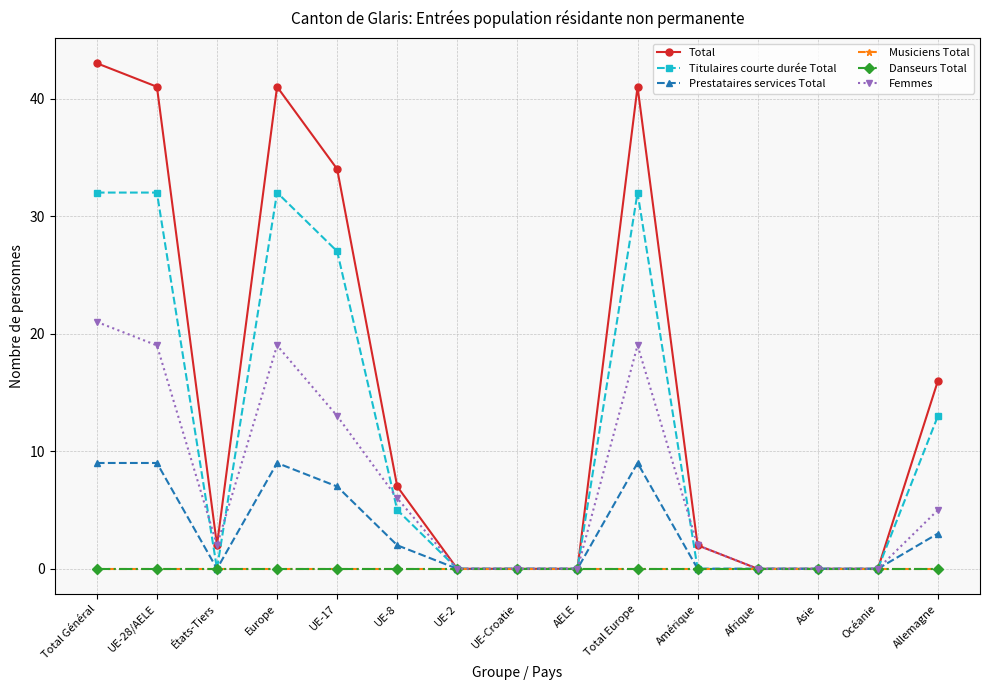

What is the label of the 15th point from the left?

Allemagne